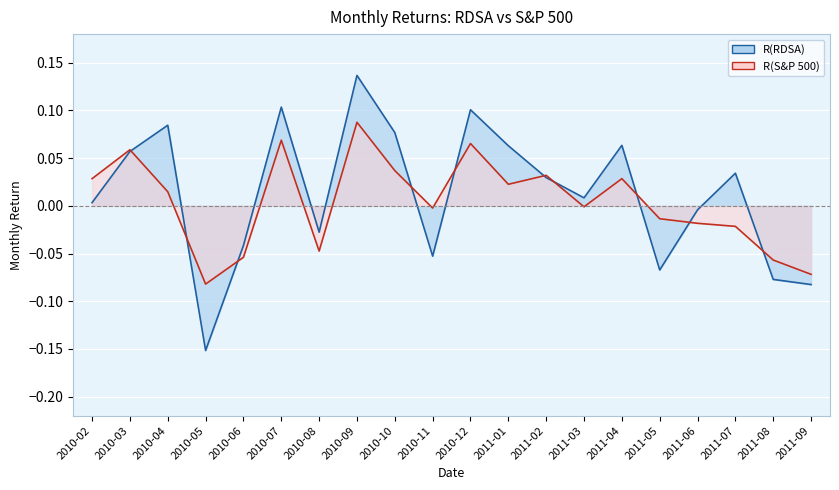

What is the maximum value shown in the chart?

0.1